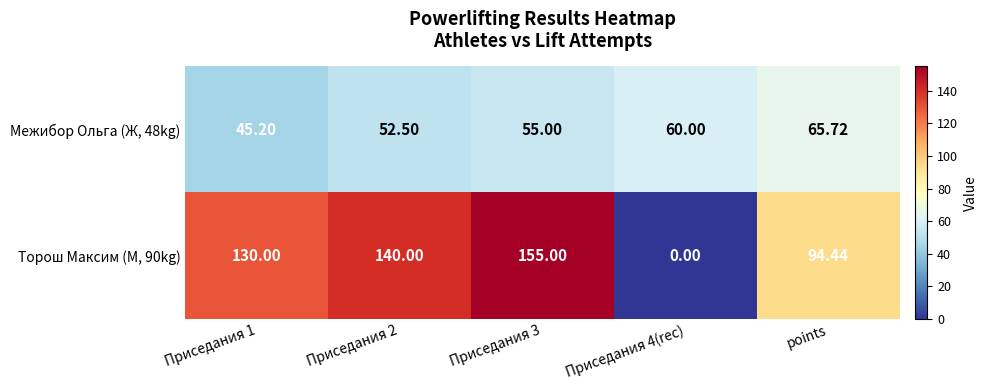

How many values in the Межибор Ольга (Ж, 48kg) series are below 55?

2